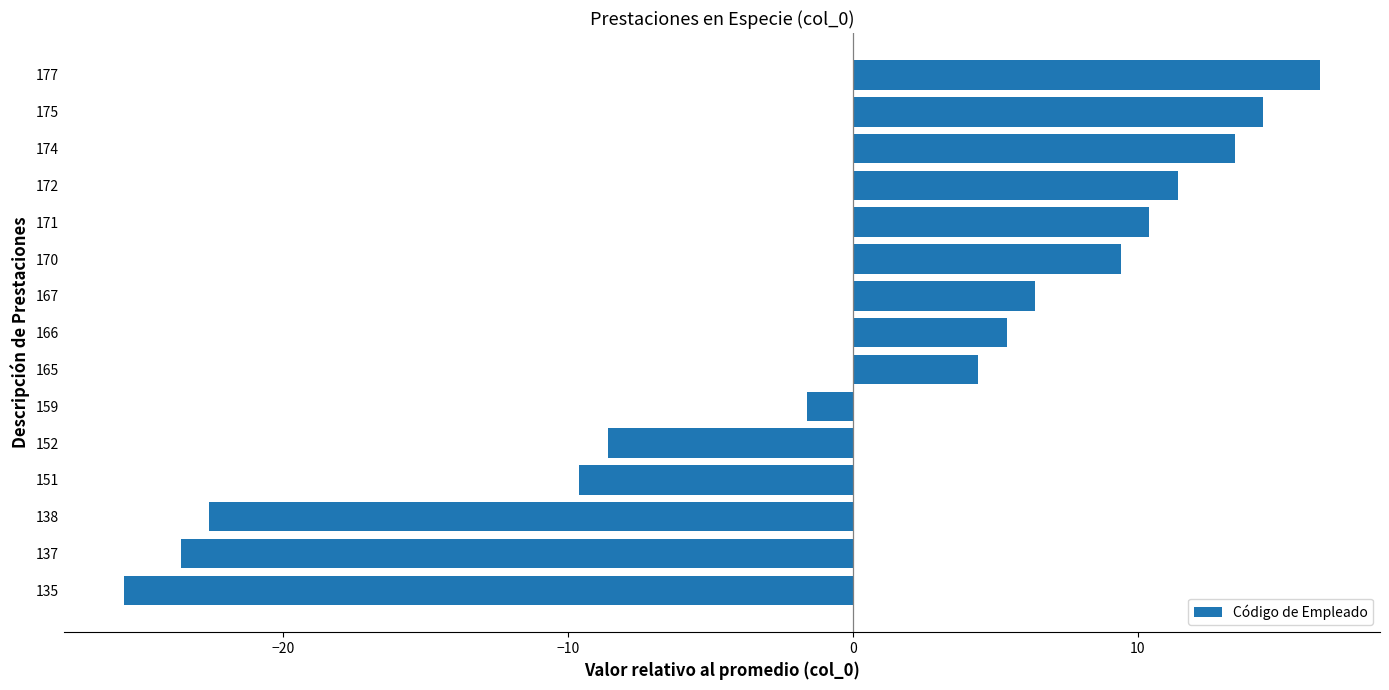

True or false: the data shows 5.2 at 170.

False